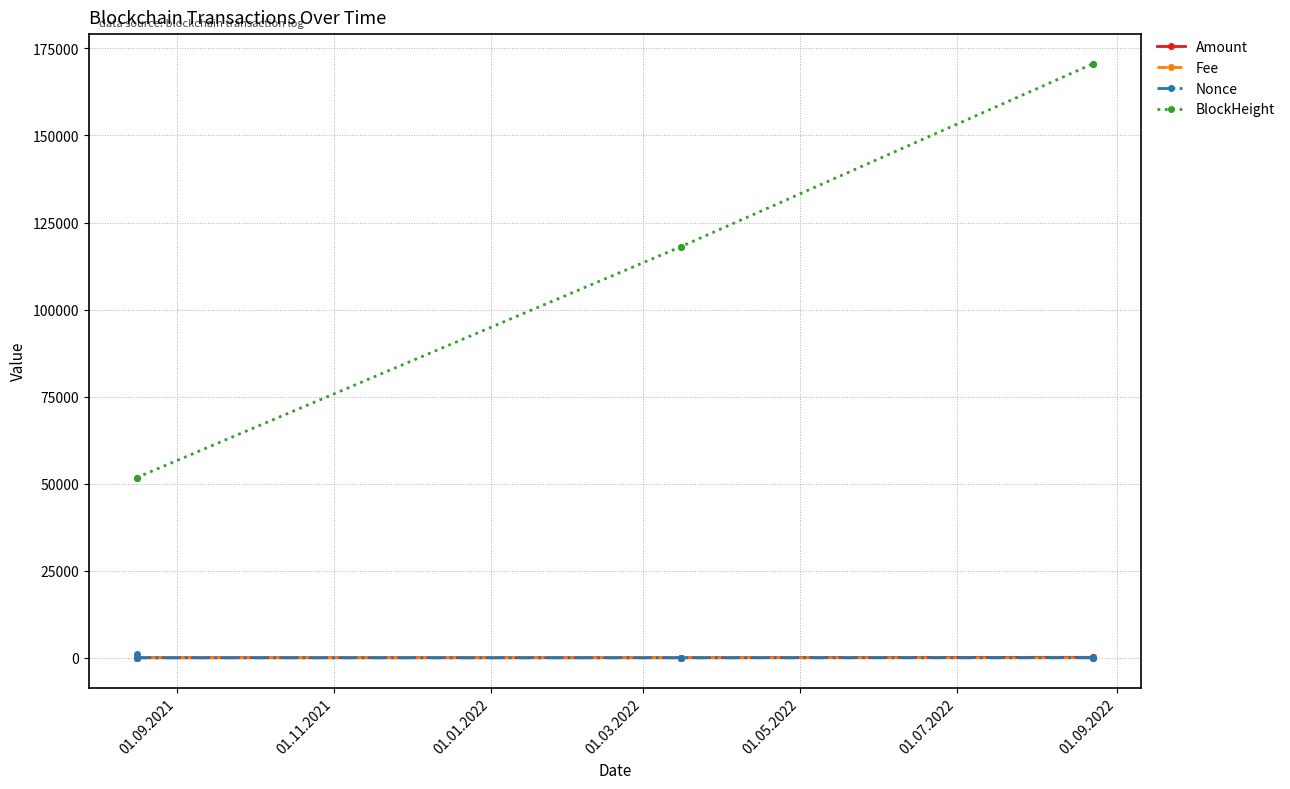

What is the value of the BlockHeight point at the 4th from the left?

118103.0